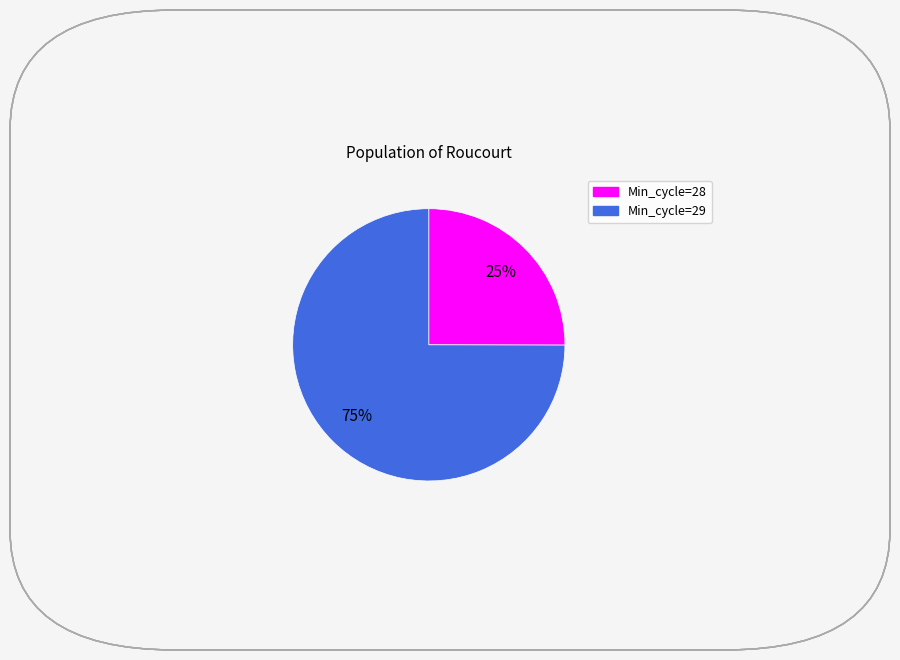

How many slices are in this pie chart?

2